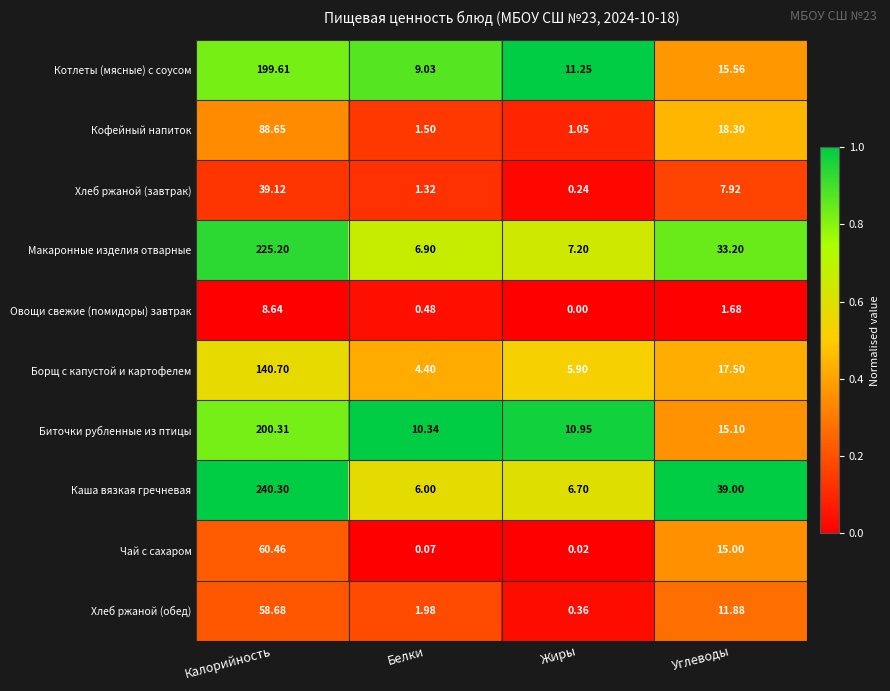

Which category has the highest value across all series?

Калорийность